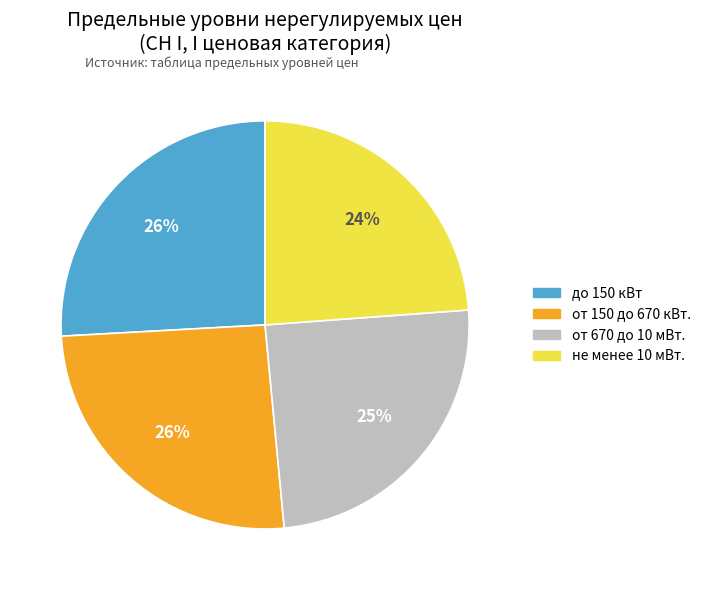

Do от 150 до 670 кВт. and от 670 до 10 мВт. together represent more than half of the pie?

Yes